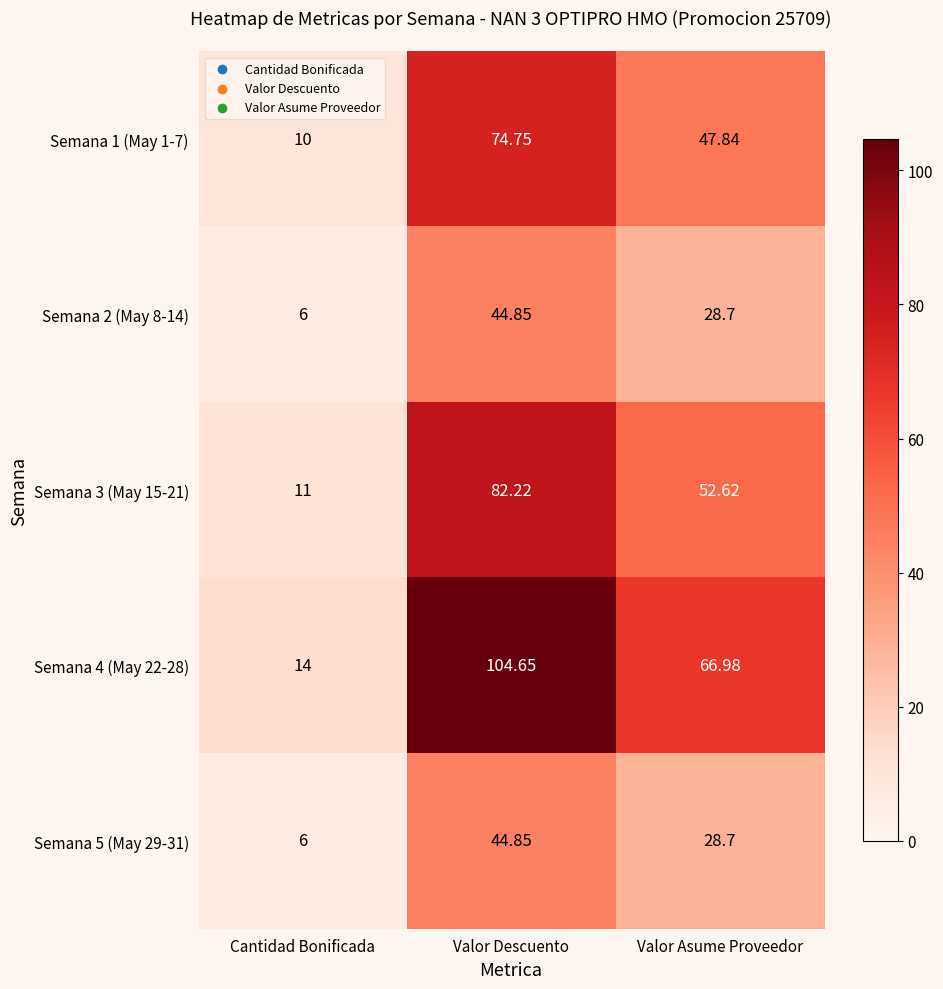

What is the total value across all series at Valor Asume Proveedor?

224.8